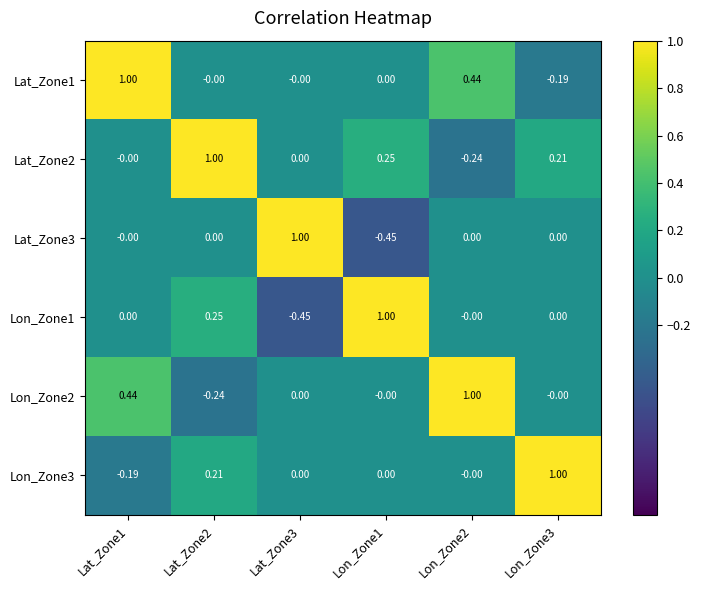

What is the total value across all series at Lat_Zone2?

1.2